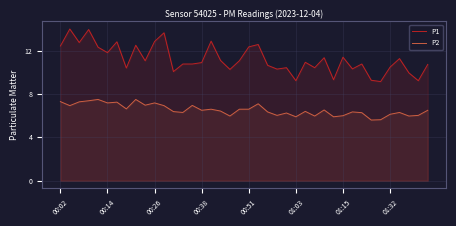

What is the greatest value displayed?

14.0